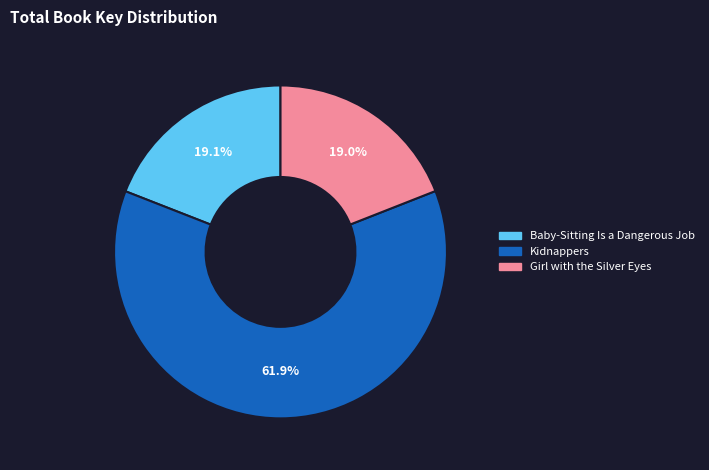

Is it true that Baby-Sitting Is a Dangerous Job is 33% of the pie?

False